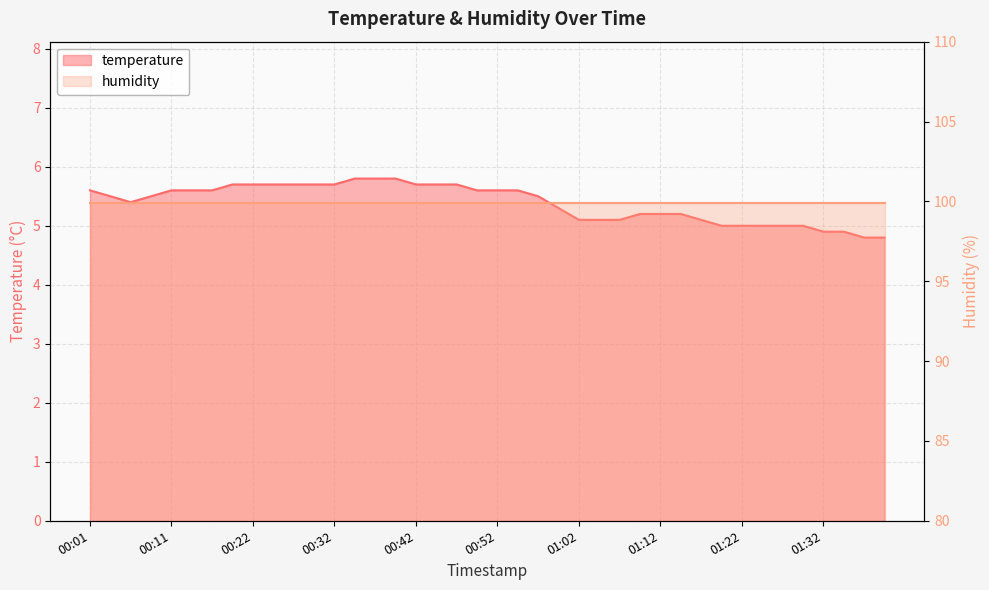

Reading left to right, list all the values displayed in this chart.

5.6	5.5	5.4	5.5	5.6	5.6	5.6	5.7	5.7	5.7	5.7	5.7	5.7	5.8	5.8	5.8	5.7	5.7	5.7	5.6	5.6	5.6	5.5	5.3	5.1	5.1	5.1	5.2	5.2	5.2	5.1	5.0	5.0	5.0	5.0	5.0	4.9	4.9	4.8	4.8